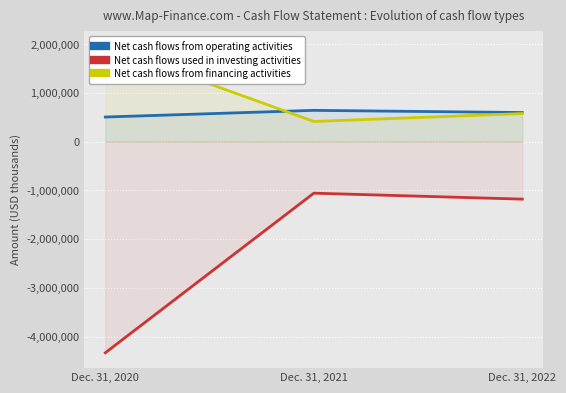

What are all the series names shown in the legend?

Net cash flows from operating activities, Net cash flows used in investing activities, Net cash flows from financing activities